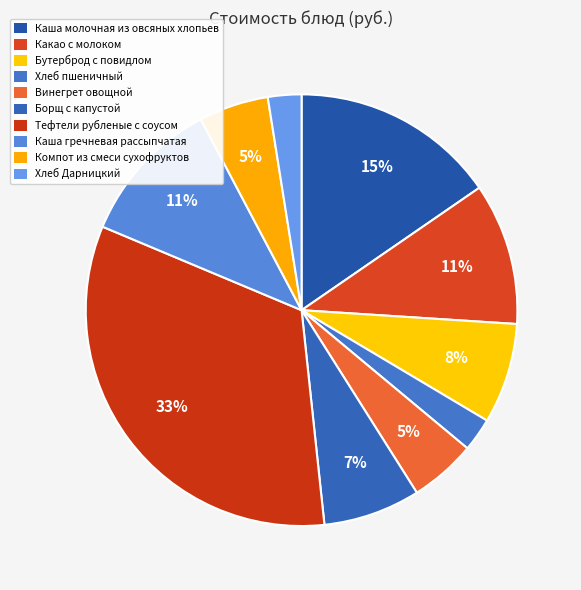

The Компот из смеси сухофруктов slice represents 1% of the pie. True or false?

False